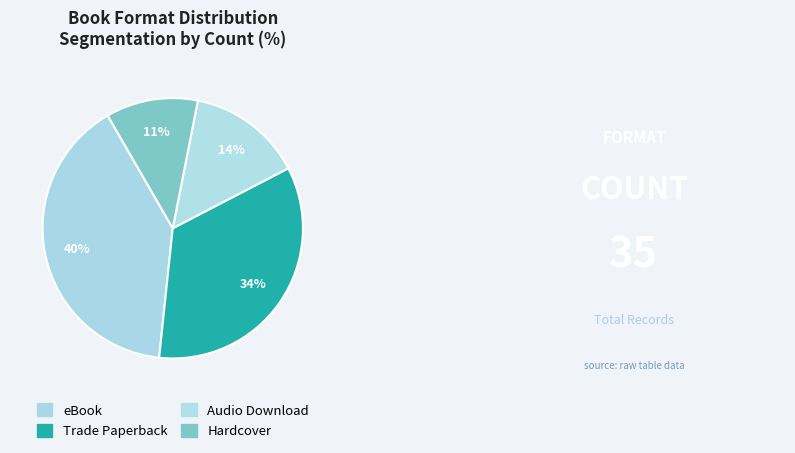

Combined, do eBook and Audio Download account for over 50%?

Yes